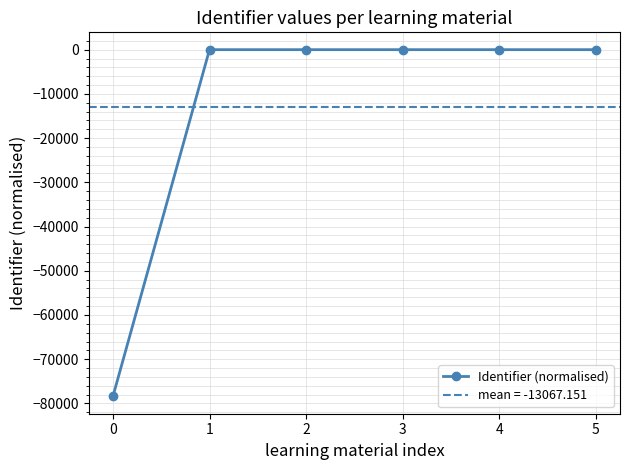

List the labels in order of value, largest first.

5, 4, 3, 2, 1, 0